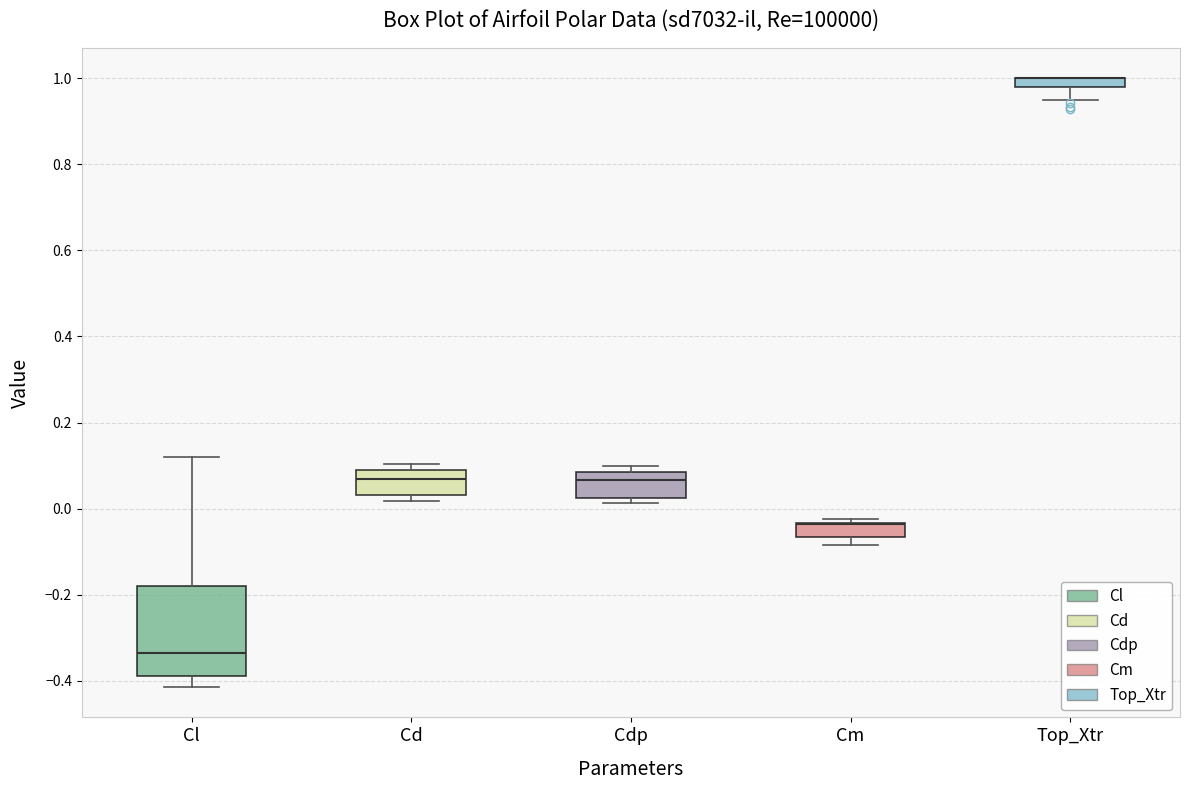

Which box is the tallest, from its lower edge to its upper edge?

Cl